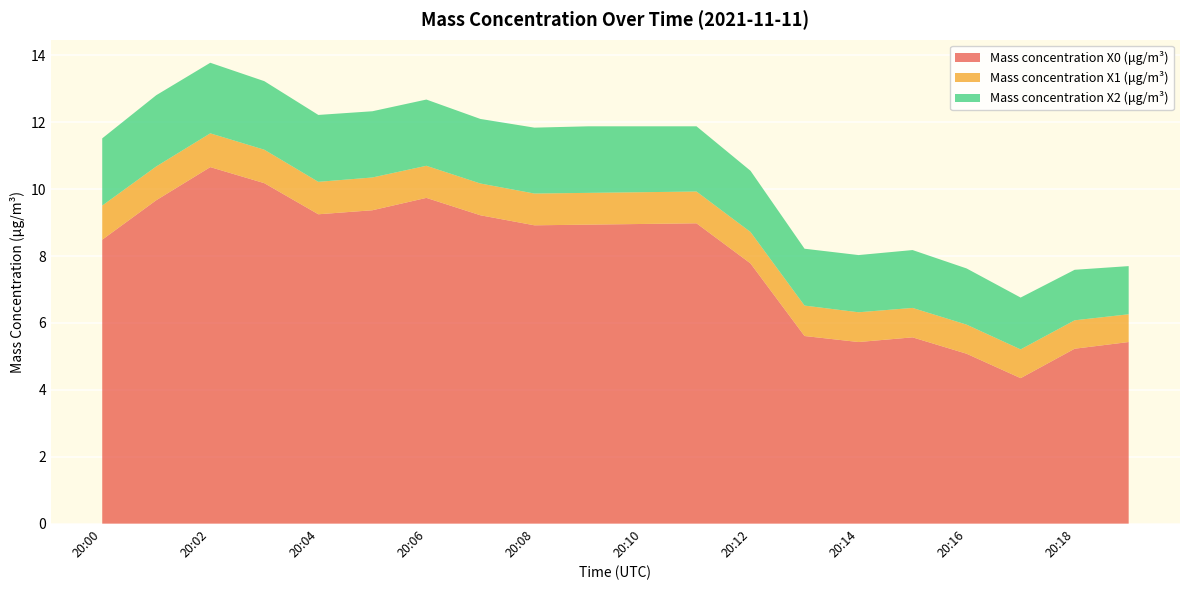

Reading right to left, what are all the values shown in this chart?

Mass concentration X0 (μg/m³): 20:19=5.4	20:18=5.2	20:17=4.3	20:16=5.1	20:15=5.6	20:14=5.4	20:13=5.6	20:12=7.8	20:11=9.0	20:10=9.0	20:09=8.9	20:08=8.9	20:07=9.2	20:06=9.7	20:05=9.4	20:04=9.2	20:03=10.2	20:02=10.7	20:01=9.7	20:00=8.5
Mass concentration X1 (μg/m³): 20:19=0.8	20:18=0.8	20:17=0.9	20:16=0.9	20:15=0.9	20:14=0.9	20:13=0.9	20:12=0.9	20:11=0.9	20:10=0.9	20:09=0.9	20:08=0.9	20:07=0.9	20:06=1.0	20:05=1.0	20:04=1.0	20:03=1.0	20:02=1.0	20:01=1.0	20:00=1.0
Mass concentration X2 (μg/m³): 20:19=1.4	20:18=1.5	20:17=1.6	20:16=1.7	20:15=1.7	20:14=1.7	20:13=1.7	20:12=1.8	20:11=1.9	20:10=2.0	20:09=2.0	20:08=2.0	20:07=1.9	20:06=2.0	20:05=2.0	20:04=2.0	20:03=2.0	20:02=2.1	20:01=2.1	20:00=2.0